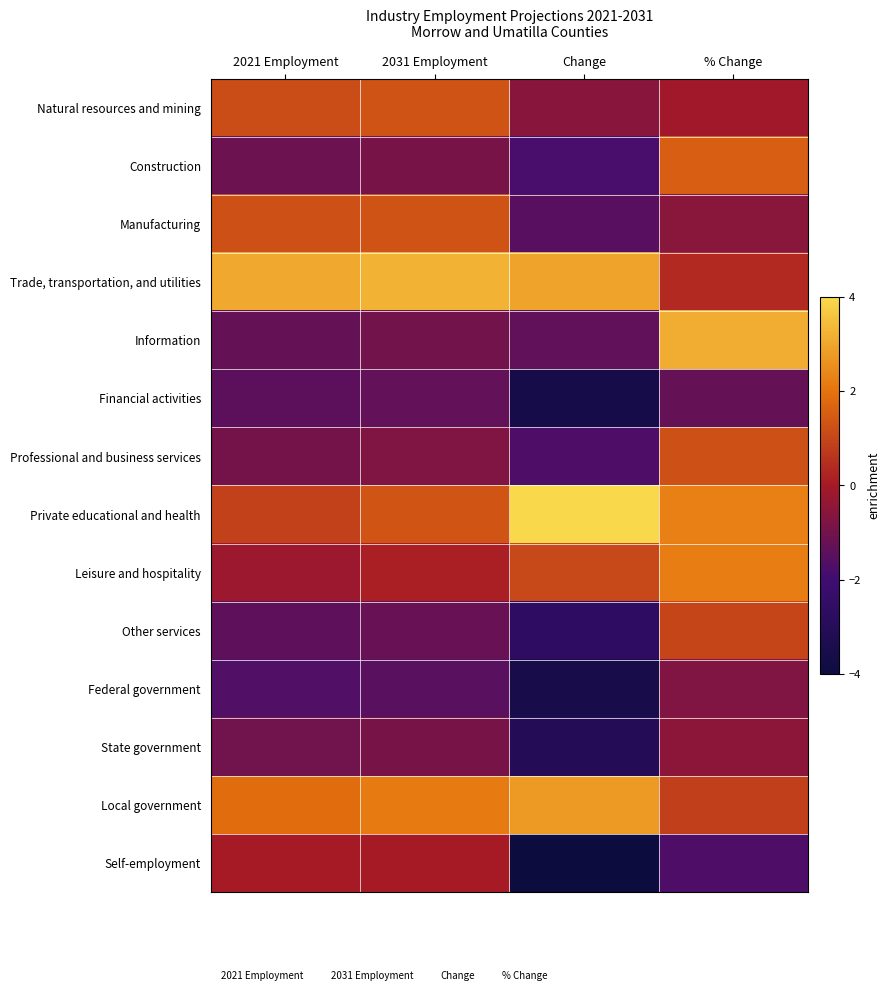

Between Change and % Change, which series saw the biggest shift?

Information